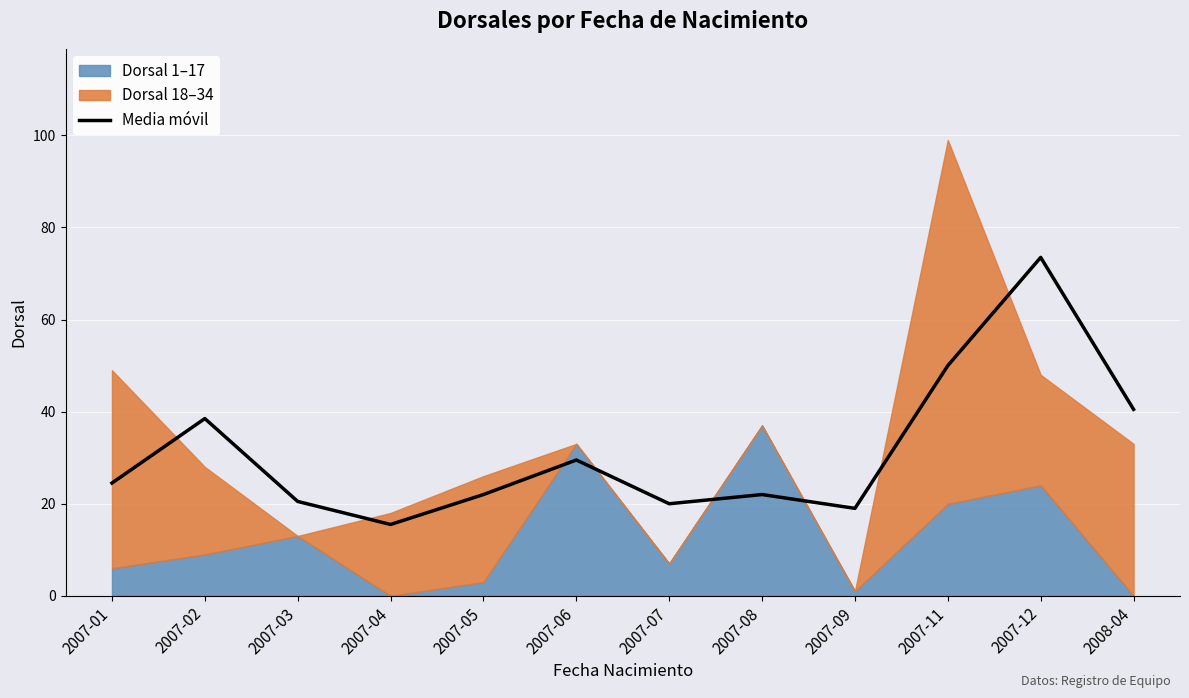

What is the sum of all values?

375.5